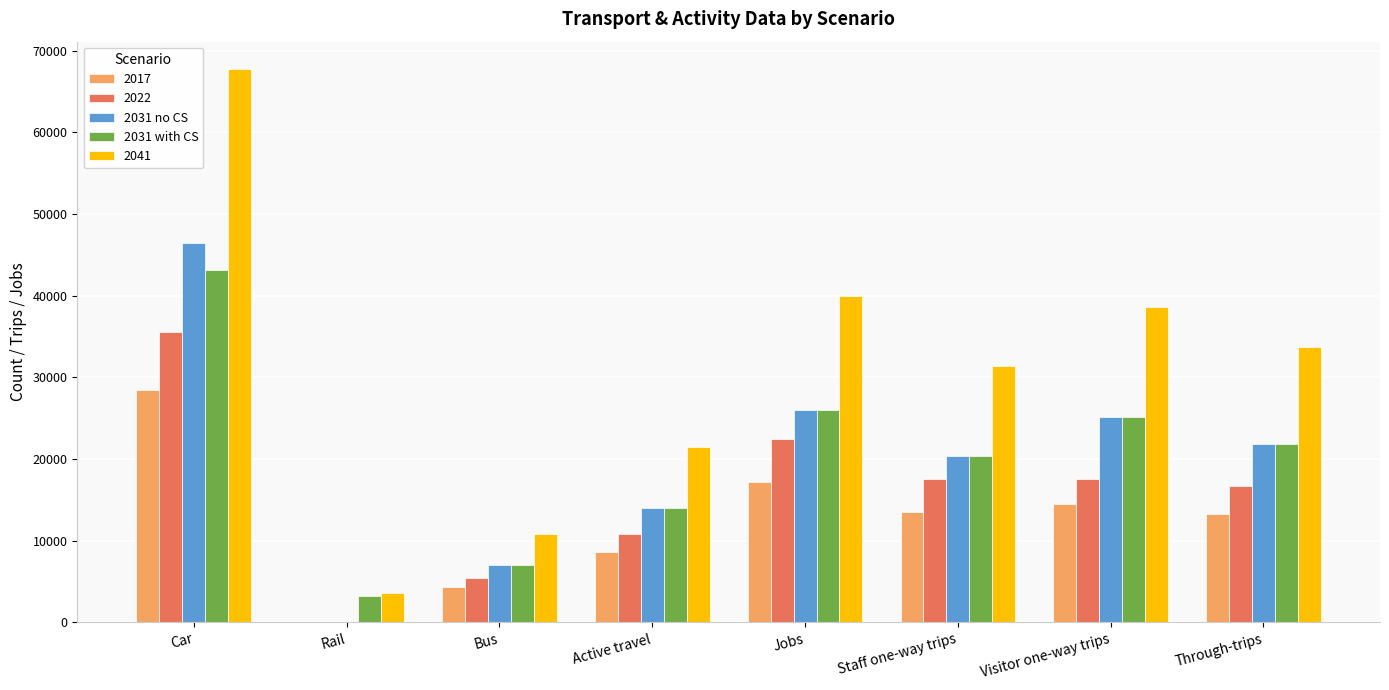

Between Rail and Active travel, which series saw the biggest shift?

2041